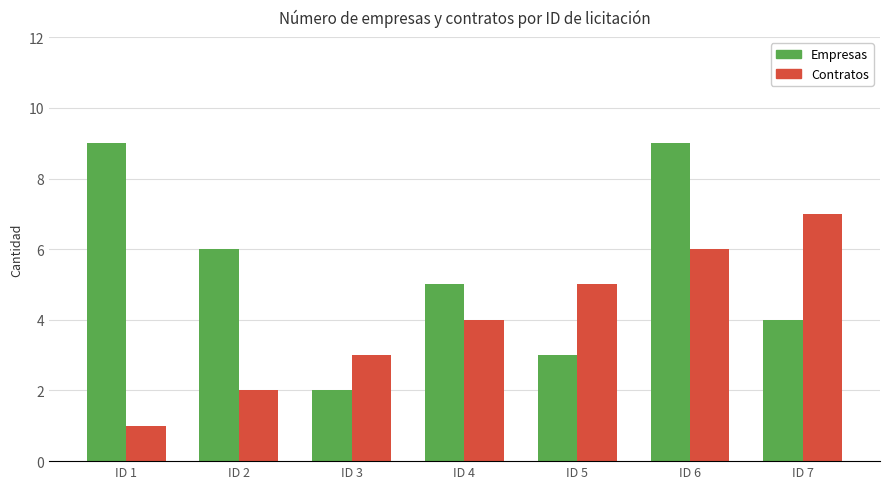

How many data points does each series have?

7